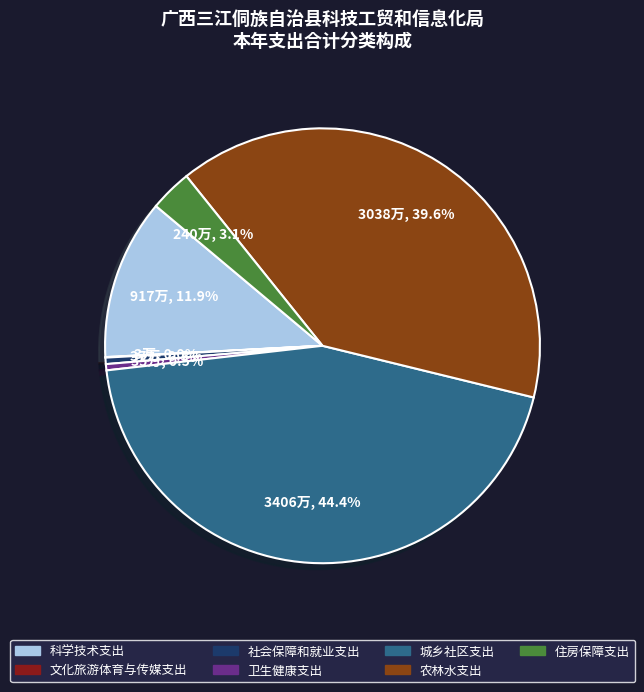

Is there a majority slice in this chart?

No